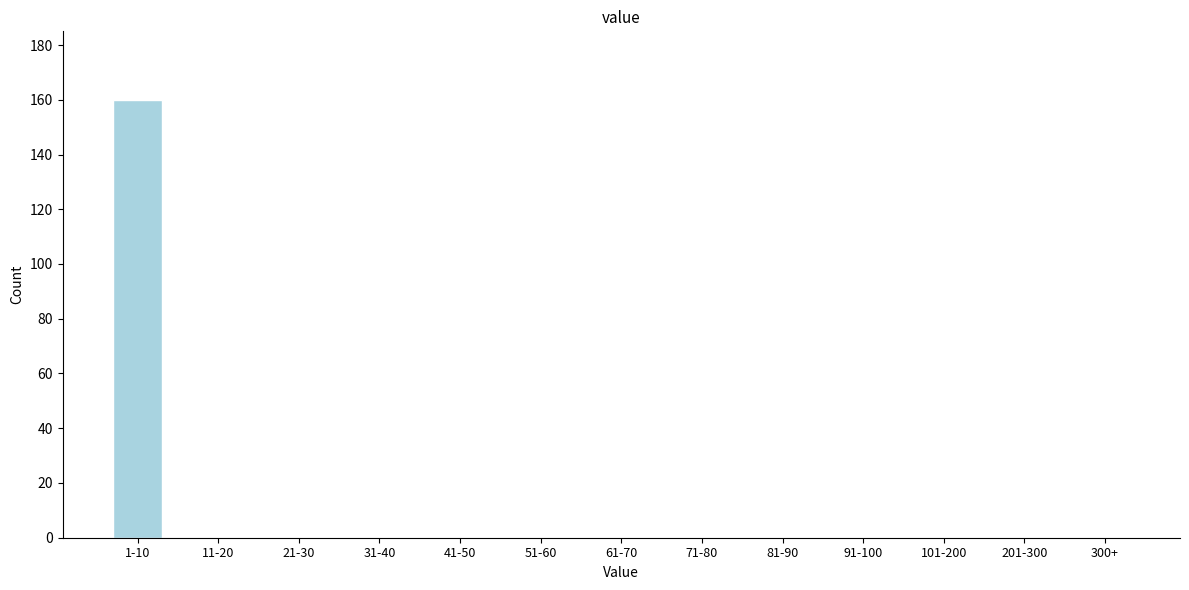

Reading left to right, transcribe all the data shown in this chart.

1-10=160	11-20=0	21-30=0	31-40=0	41-50=0	51-60=0	61-70=0	71-80=0	81-90=0	91-100=0	101-200=0	201-300=0	300+=0